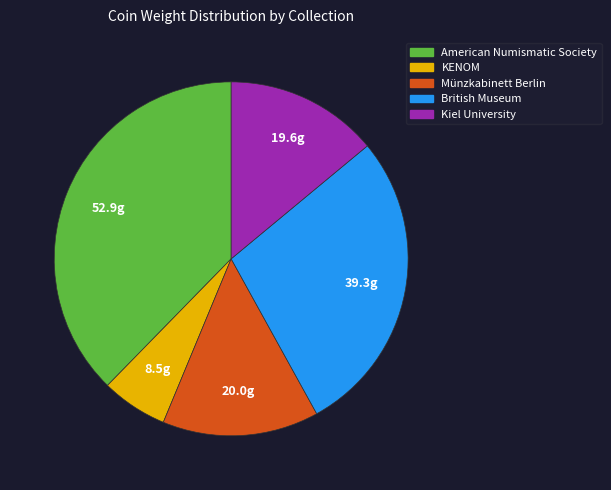

Do KENOM and Kiel University together represent more than half of the pie?

No